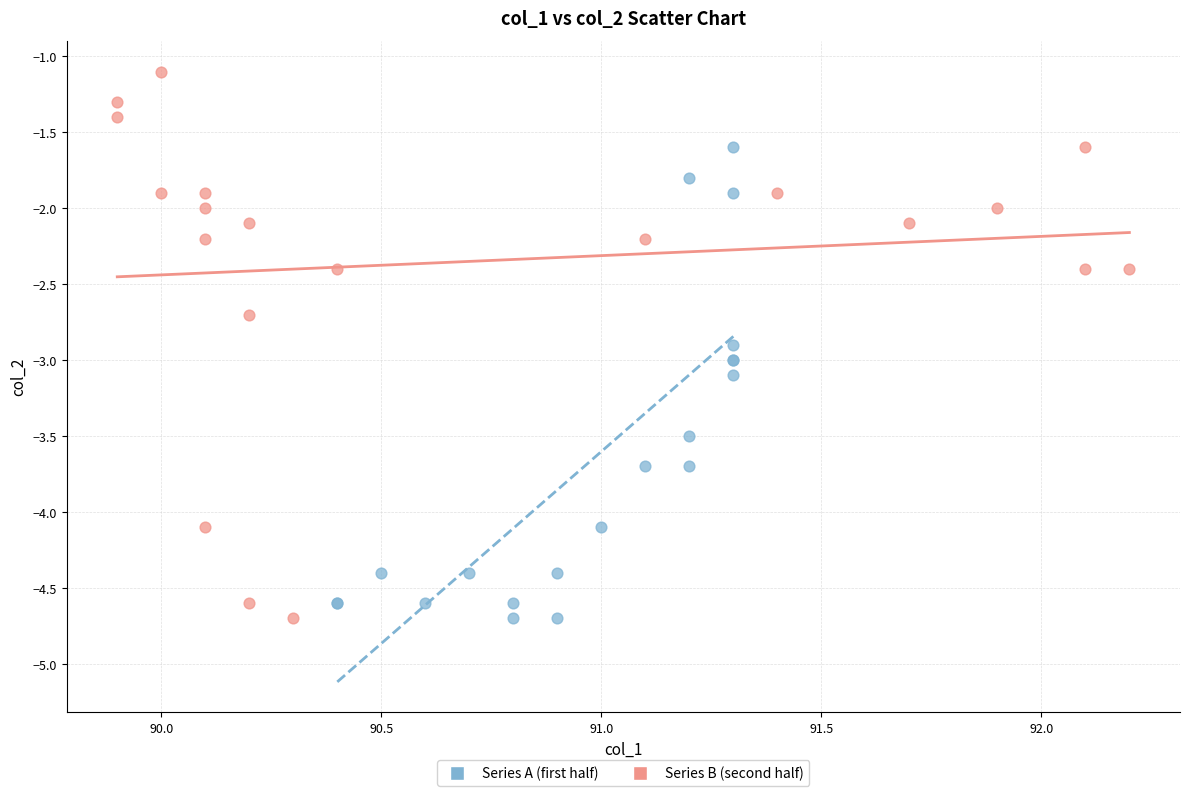

Which series has the largest Y range (max minus min)?

Series B (second half)